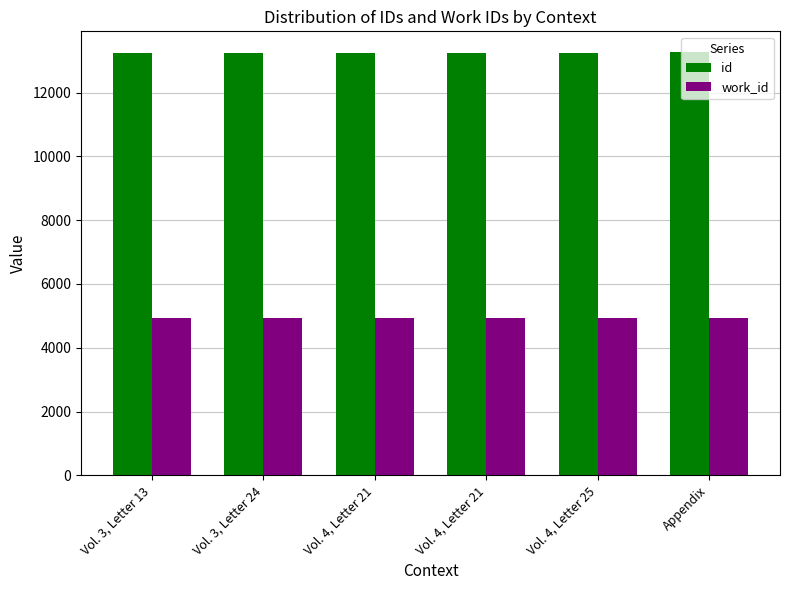

What are all the series names shown in the legend?

id, work_id